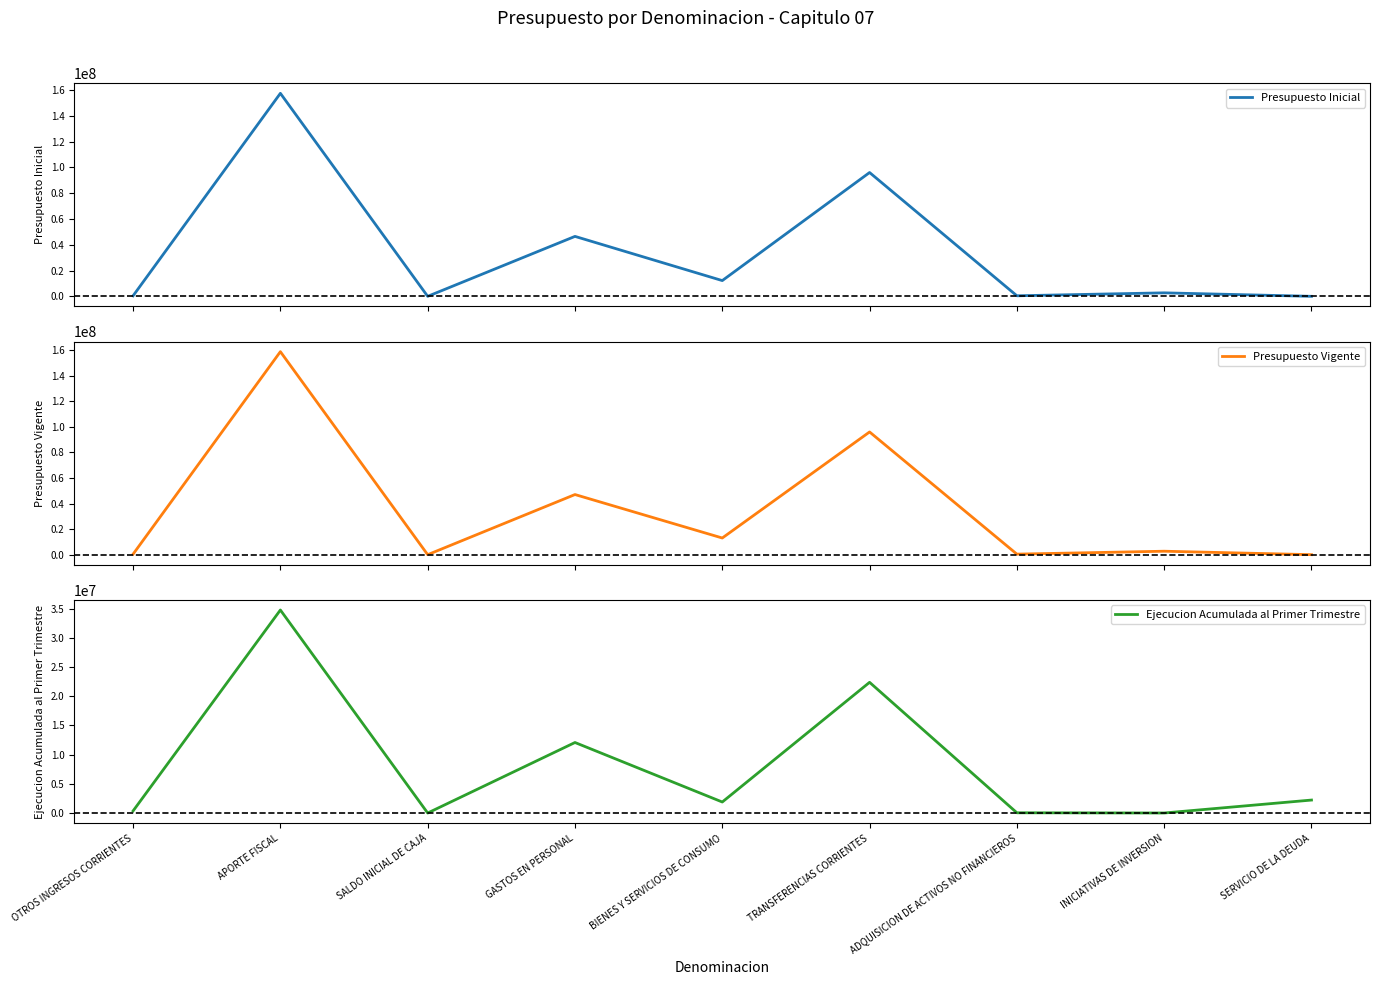

Does the chart display data point markers on the line(s)?

No